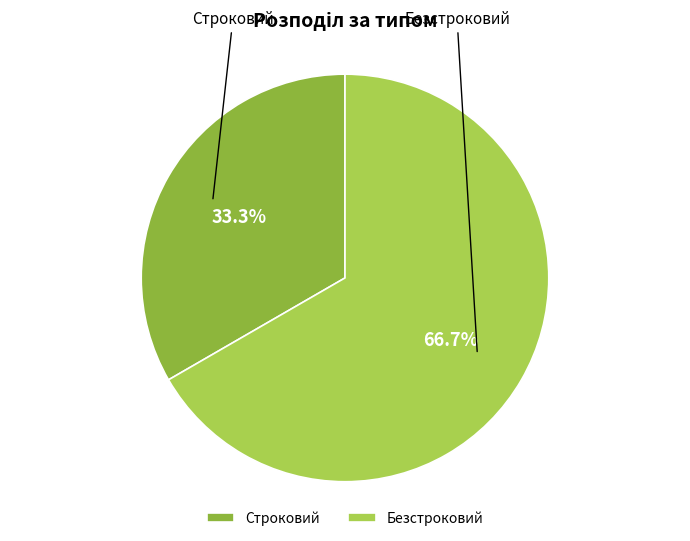

How many segments does this pie chart have?

2